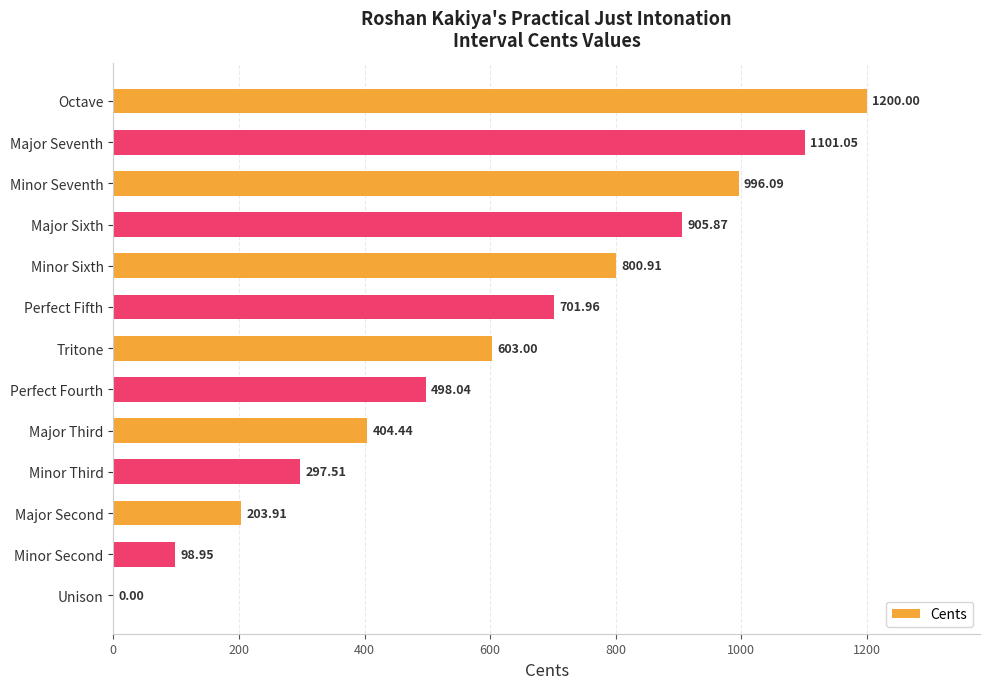

At which label is the value closest to 600?

Tritone